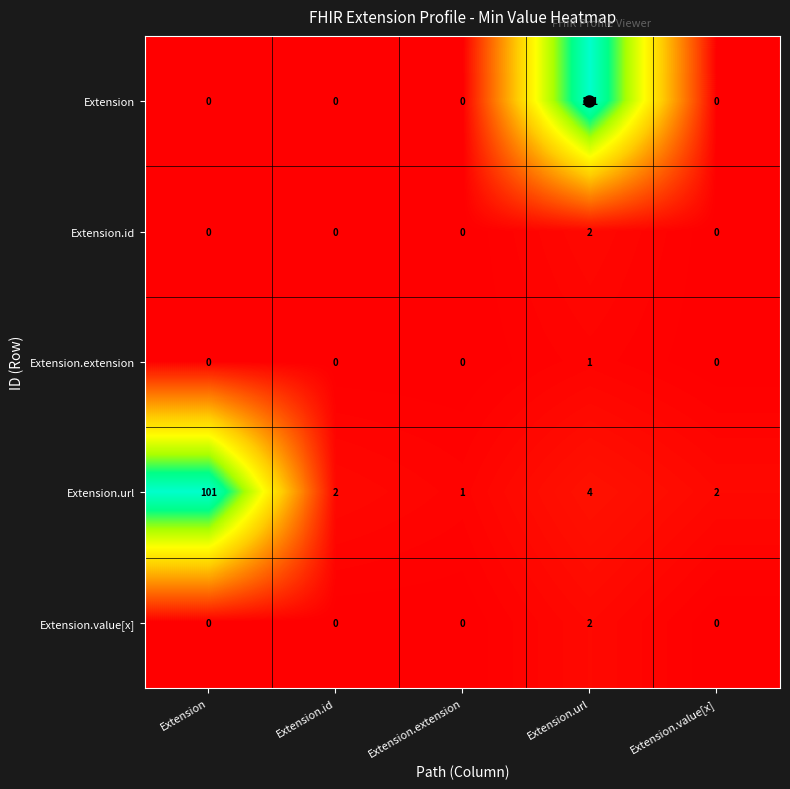

The Extension.extension series shows 0 at Extension.id. True or false?

True